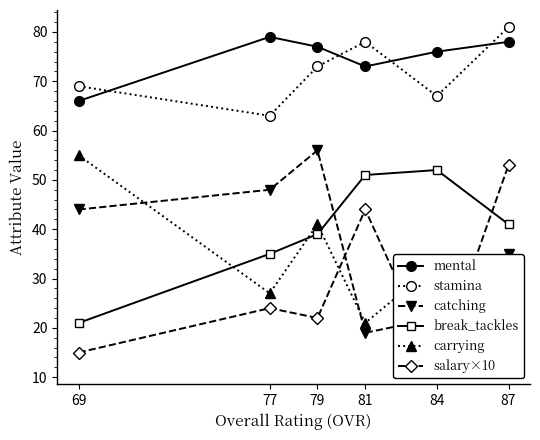

Where does the break_tackles series first go above 41?

81